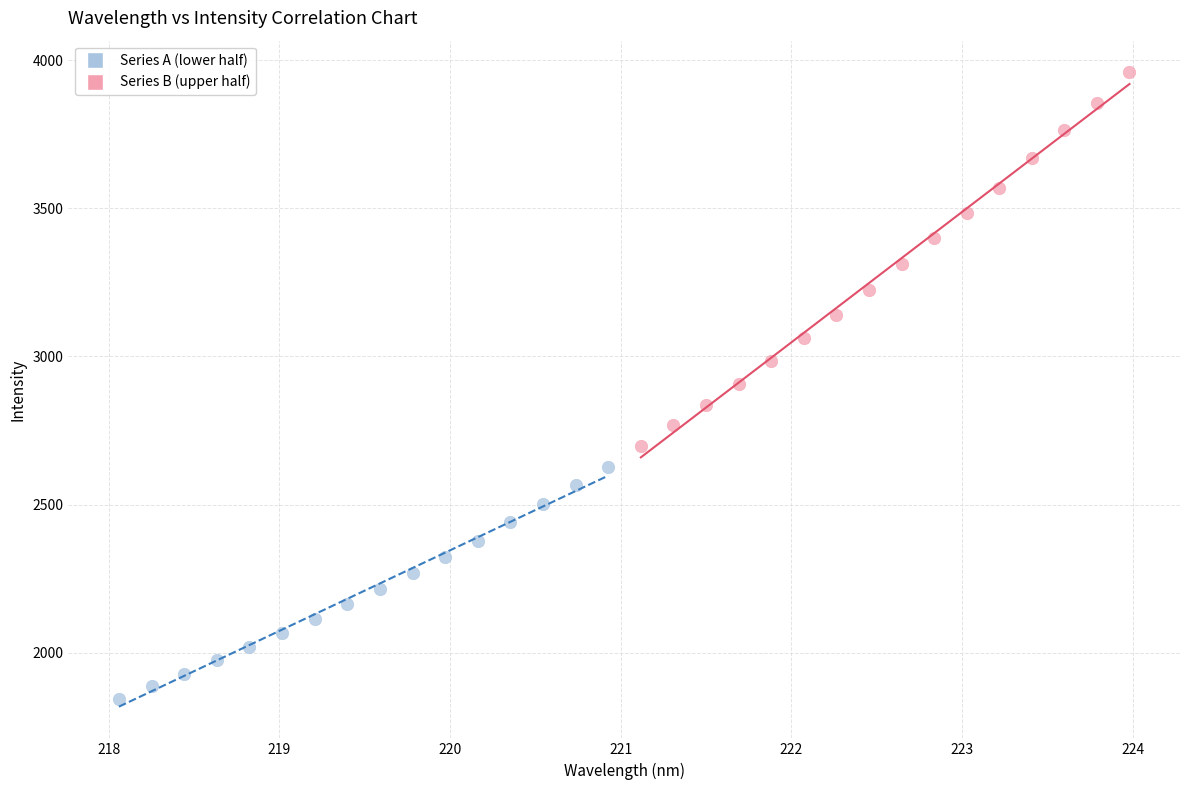

Which series contains the lowest Y value?

Series A (lower half)